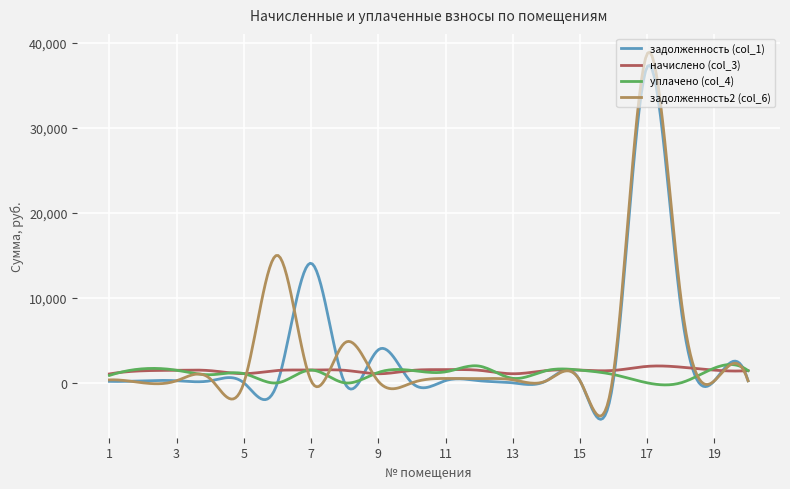

Which series has the widest spread of values?

задолженность2 (col_6)